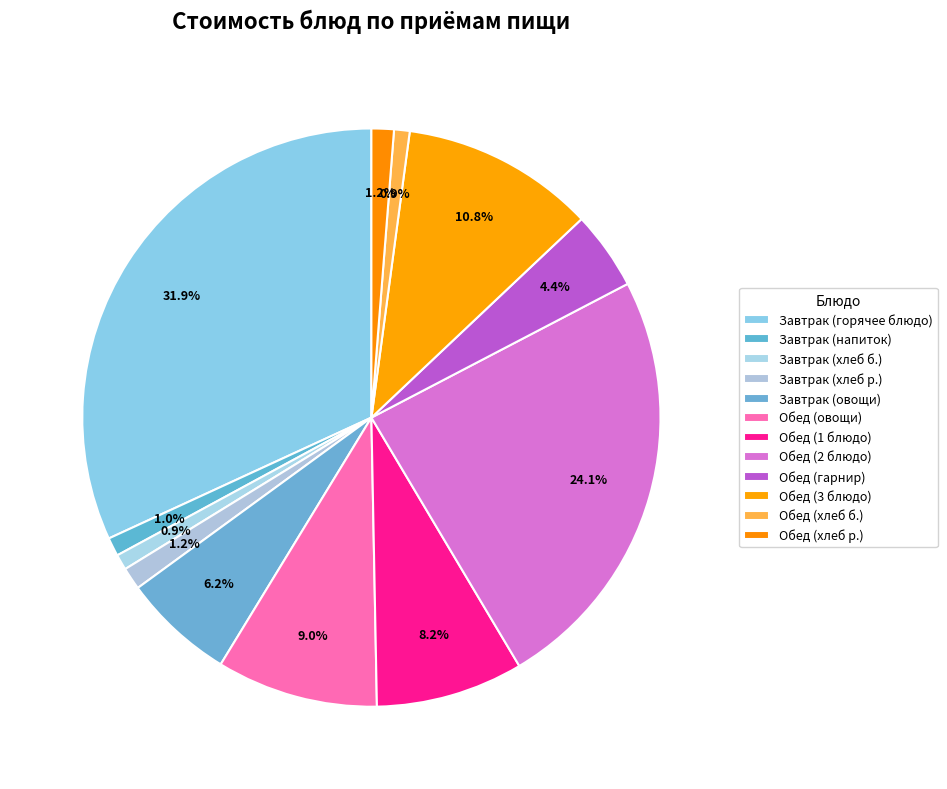

How many segments does this pie chart have?

12